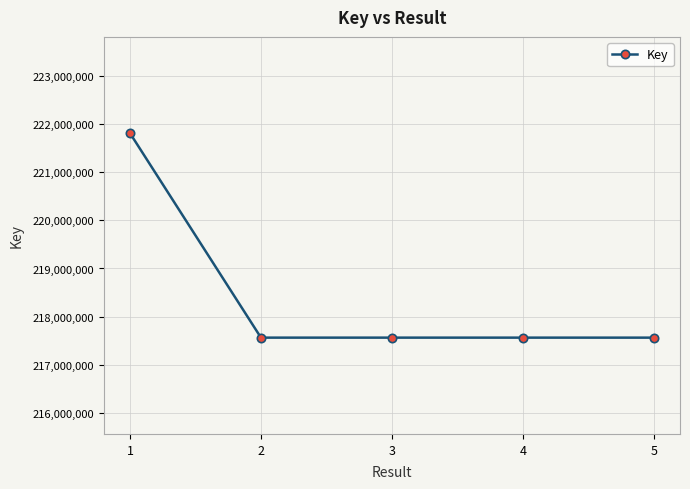

Where does the data first go above 217564009?

1